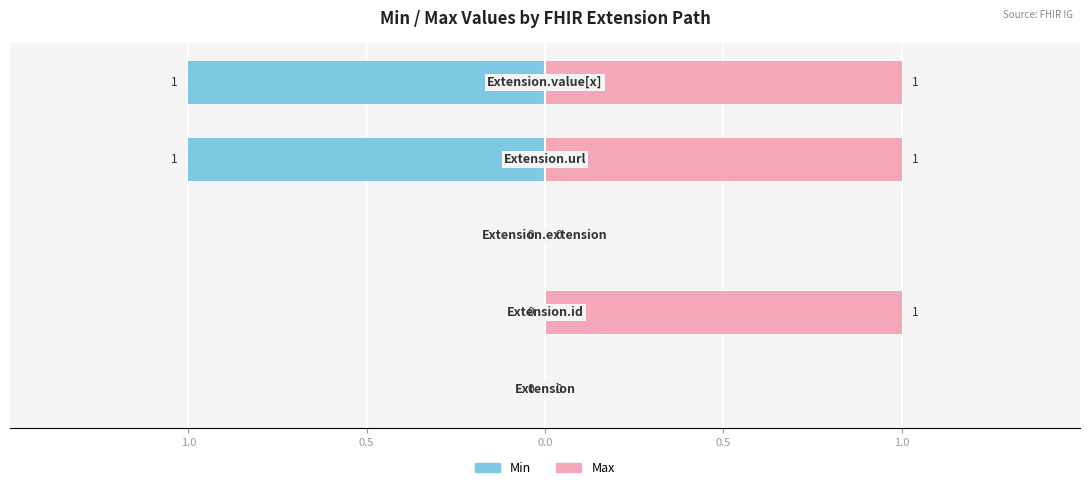

Rank the series by their maximum value, from highest to lowest.

Max, Min